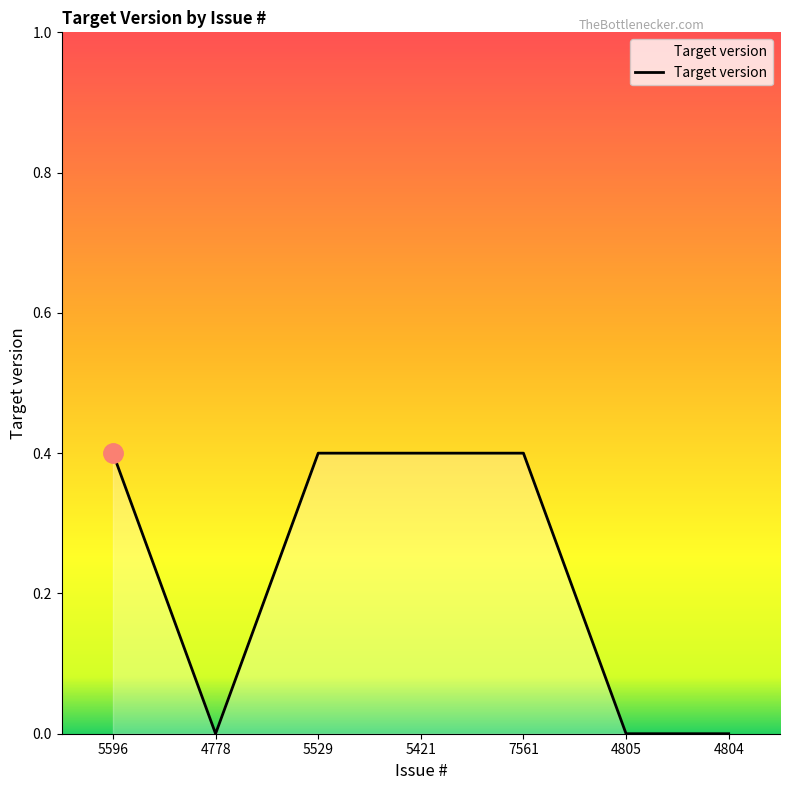

What position from the right is 5596?

7